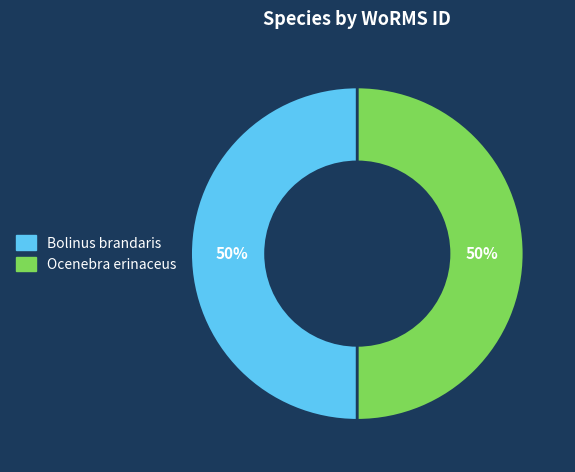

What is the ratio of the value at Ocenebra erinaceus to the value at Bolinus brandaris?

1.0